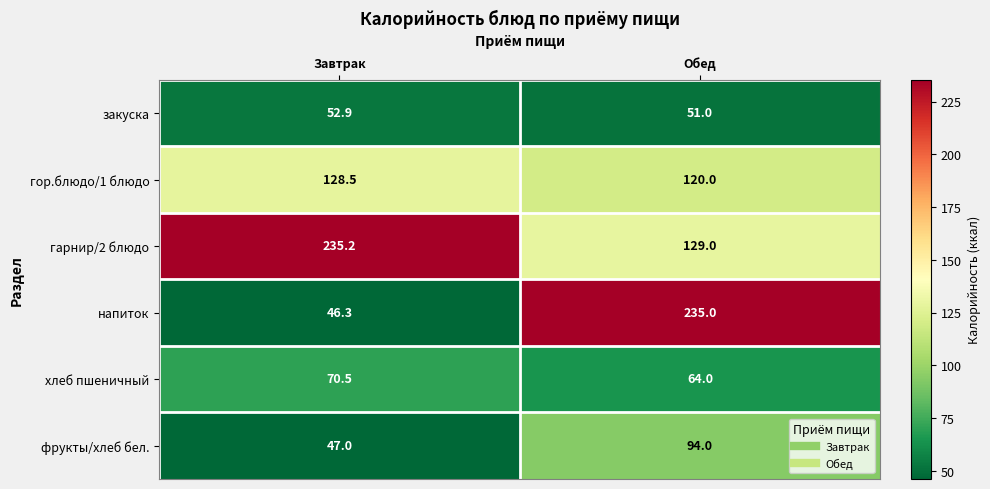

What is the total value across all series at Обед?

693.0